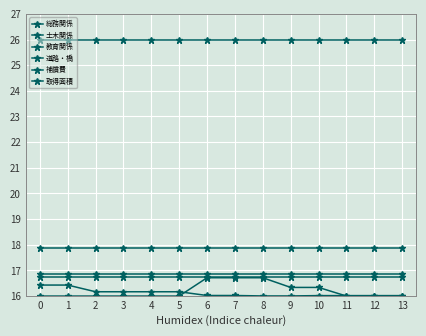

Does the chart have visible grid lines?

Yes